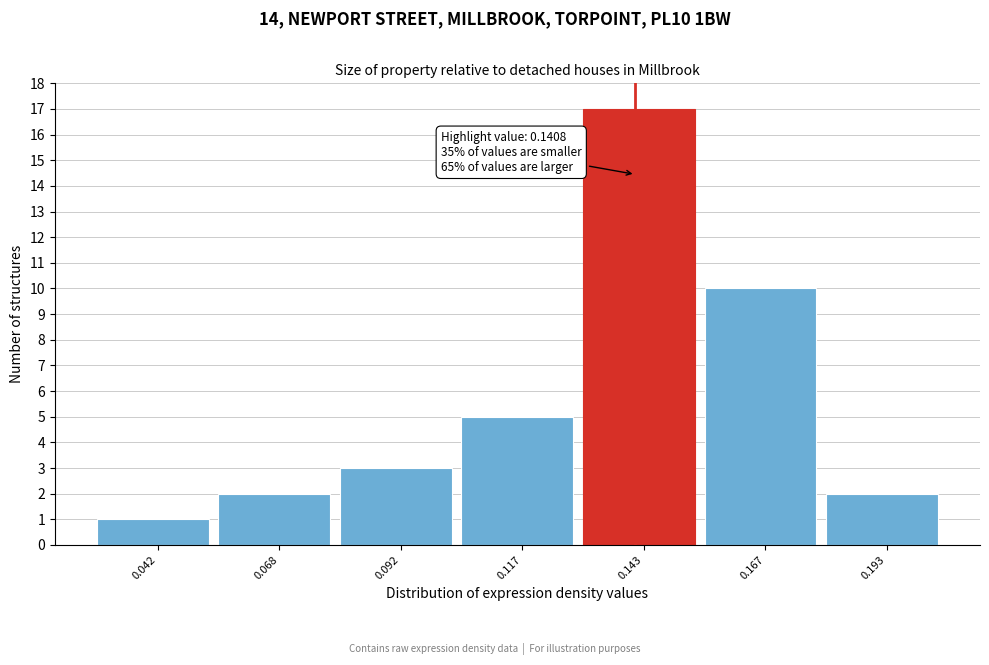

Over which range of the x-axis is the bar tallest?

0.130 to 0.155